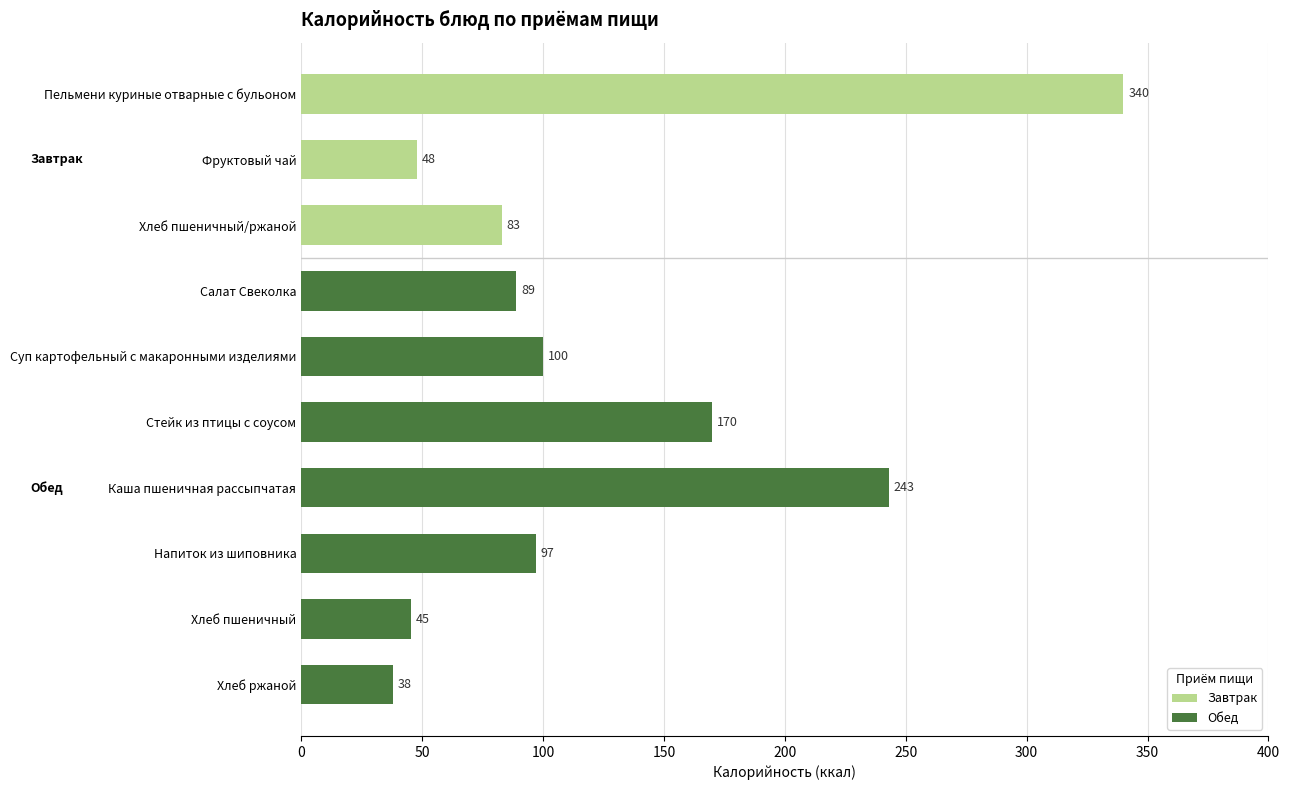

What is the total value across all series at Хлеб ржаной?

38.0